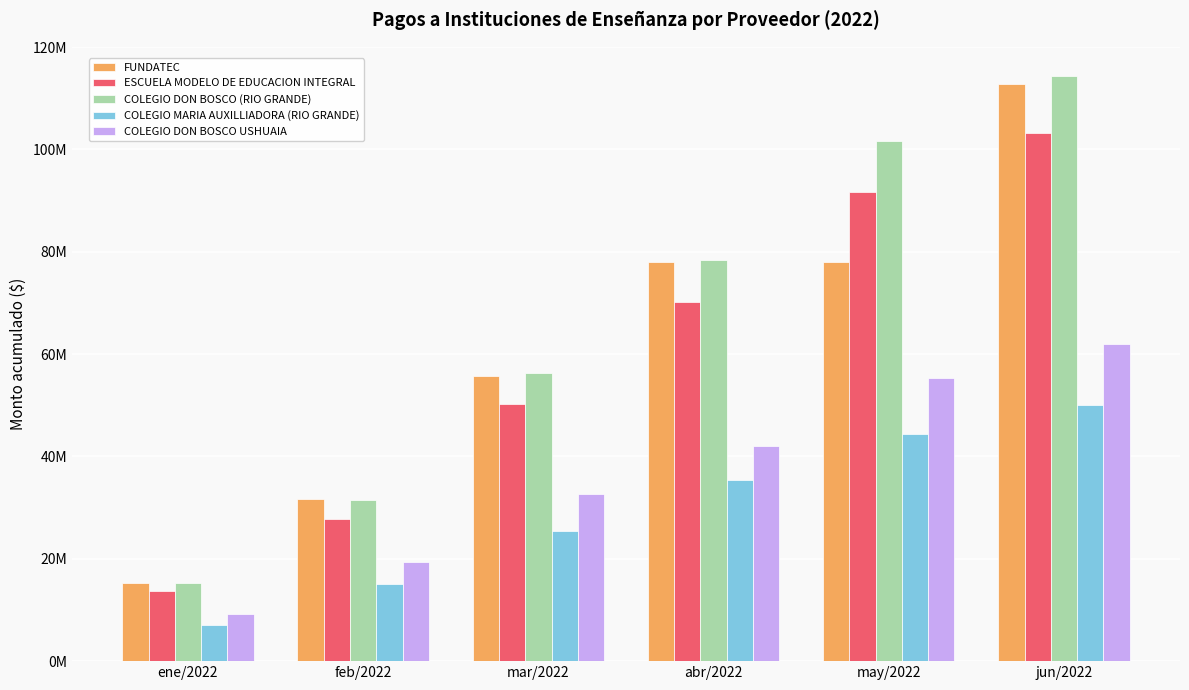

Rank the series by their maximum value, from highest to lowest.

COLEGIO DON BOSCO (RIO GRANDE), FUNDATEC, ESCUELA MODELO DE EDUCACION INTEGRAL, COLEGIO DON BOSCO USHUAIA, COLEGIO MARIA AUXILLIADORA (RIO GRANDE)